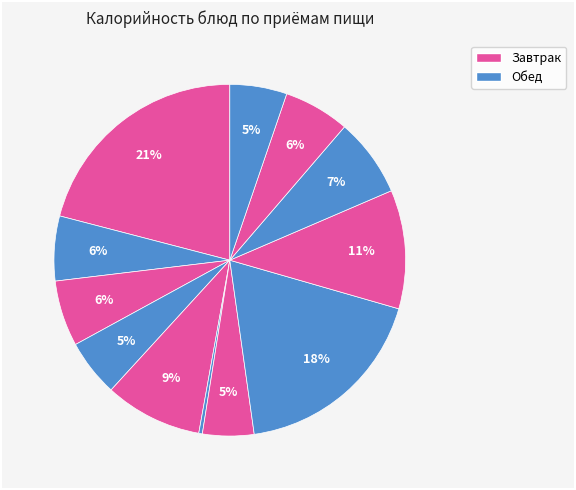

How many segments does this pie chart have?

12